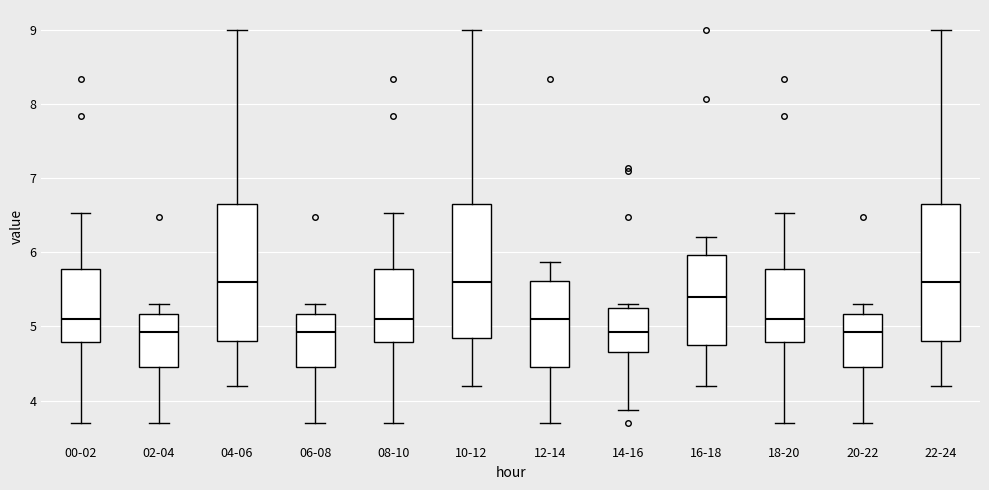

Reading left to right, read every box against the y-axis: the position of its median line, the range the box covers, and the ends of its whiskers. The values are not printed on the chart, so give them approximately, as read against the axis.

00-02: median 5.1, box 4.8 to 5.8, whiskers 3.7 to 6.5
02-04: median 4.9, box 4.5 to 5.2, whiskers 3.7 to 5.3
04-06: median 5.6, box 4.8 to 6.7, whiskers 4.2 to 9.0
06-08: median 4.9, box 4.5 to 5.2, whiskers 3.7 to 5.3
08-10: median 5.1, box 4.8 to 5.8, whiskers 3.7 to 6.5
10-12: median 5.6, box 4.9 to 6.7, whiskers 4.2 to 9.0
12-14: median 5.1, box 4.5 to 5.6, whiskers 3.7 to 5.9
14-16: median 4.9, box 4.7 to 5.3, whiskers 3.9 to 5.3 (just above the box's upper edge)
16-18: median 5.4, box 4.8 to 6.0, whiskers 4.2 to 6.2
18-20: median 5.1, box 4.8 to 5.8, whiskers 3.7 to 6.5
20-22: median 4.9, box 4.5 to 5.2, whiskers 3.7 to 5.3
22-24: median 5.6, box 4.8 to 6.7, whiskers 4.2 to 9.0